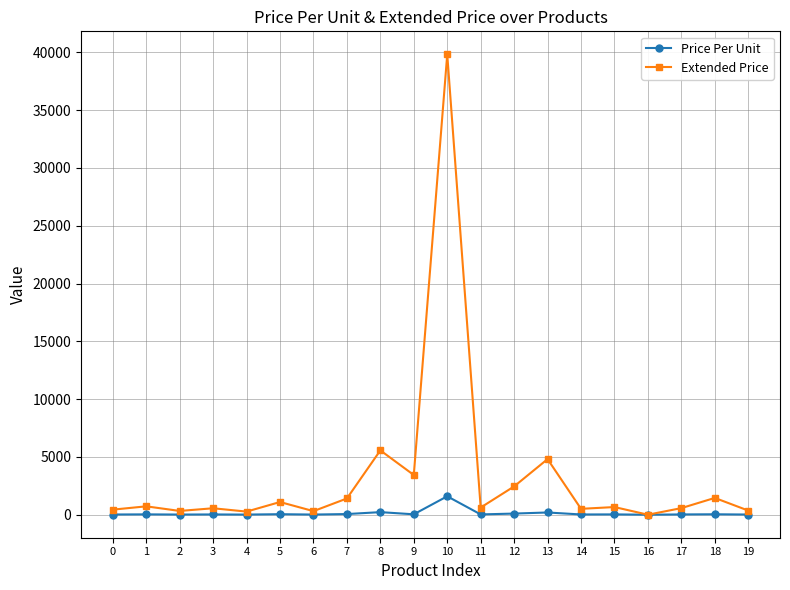

Read the Price Per Unit value at 18.

36.3